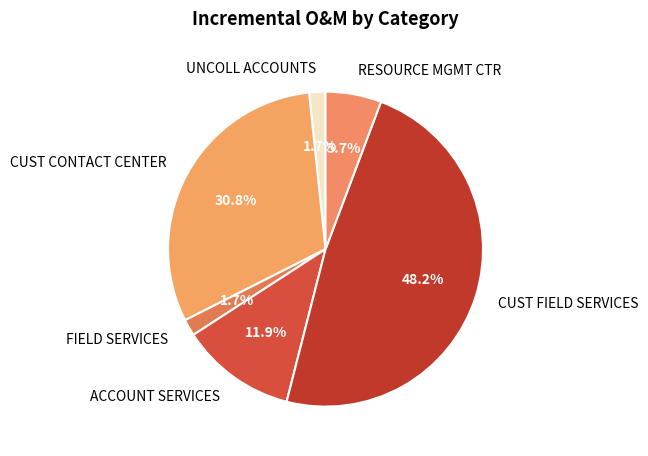

To the nearest percent, what is the combined percentage of CUST CONTACT CENTER and FIELD SERVICES?

32%